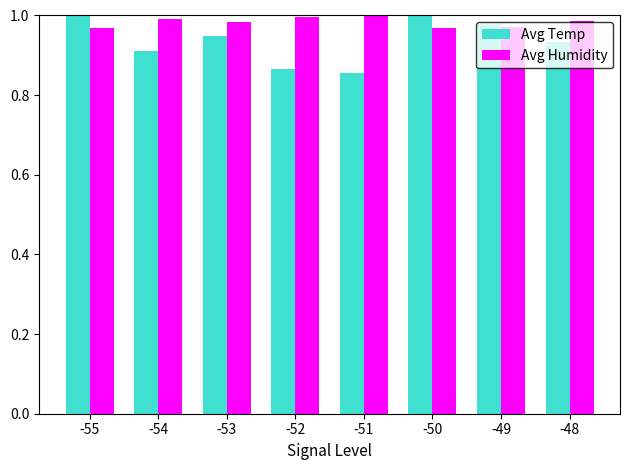

What is the sum of all Avg Temp values?

7.5